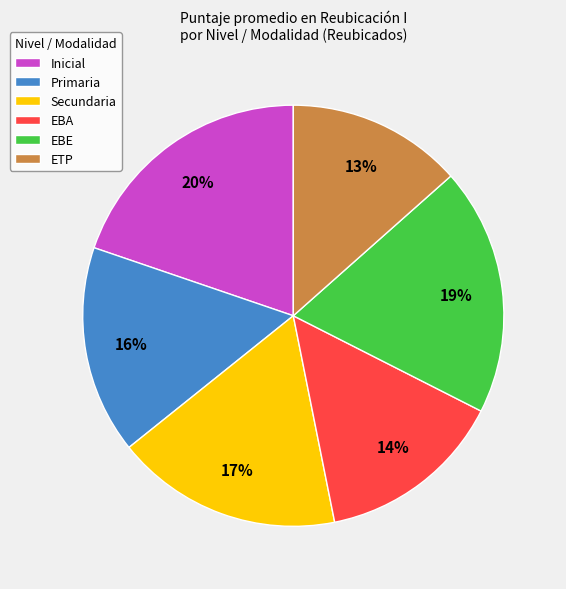

Count the number of slices in the pie.

6